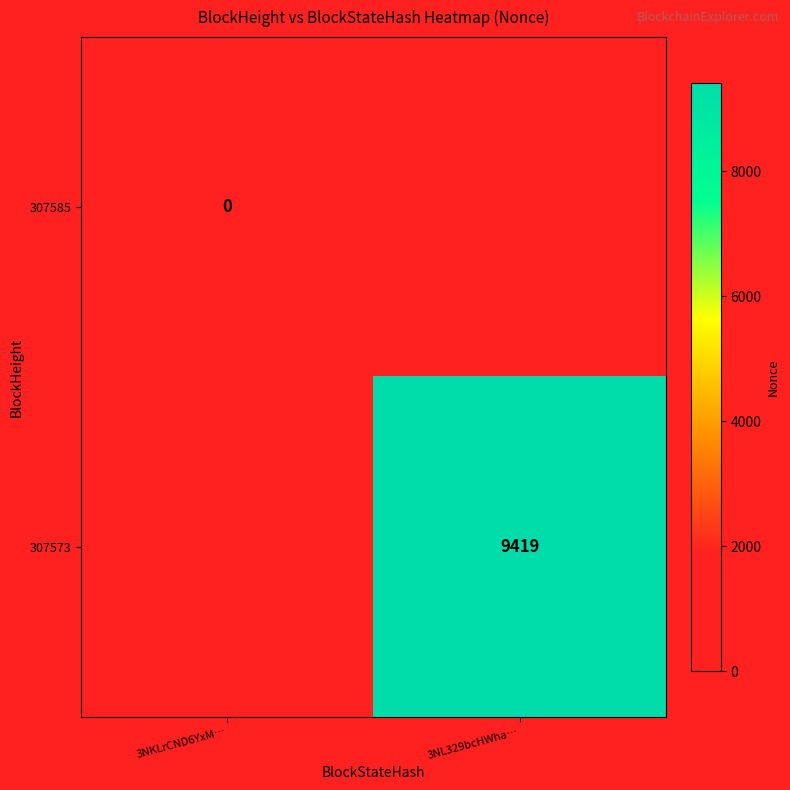

True or false: 307573 has a value of 3066 at 3NL329bcHWha….

False